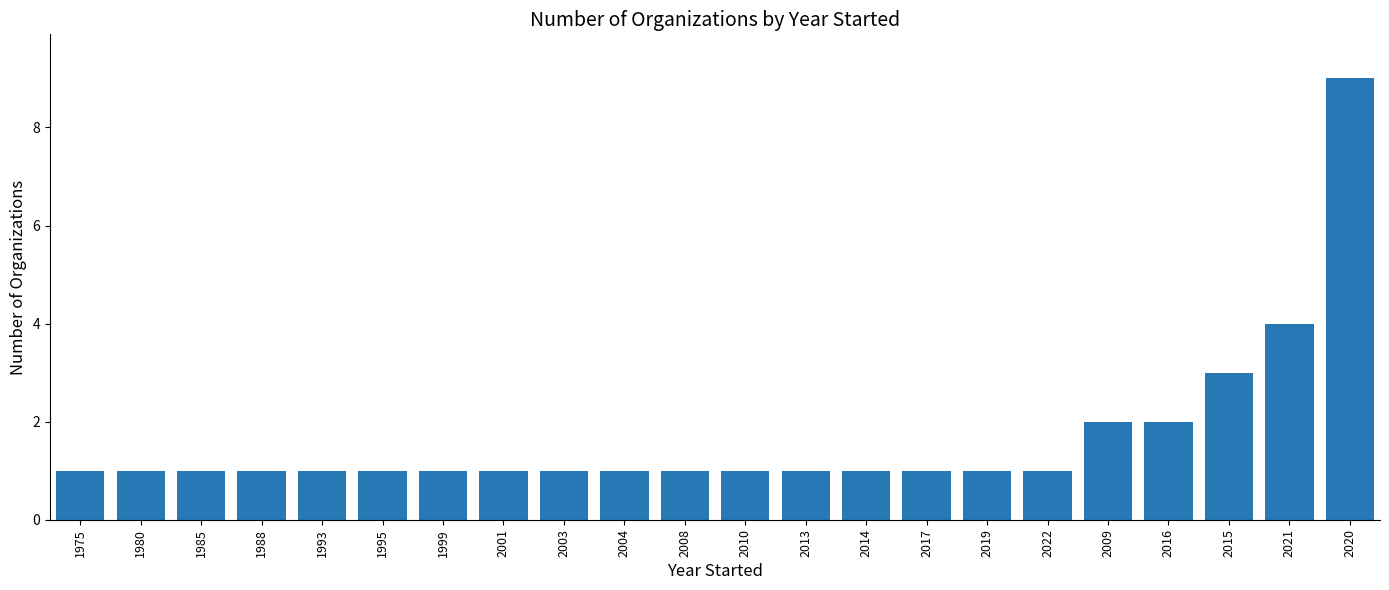

Reading left to right, extract all data points from this chart.

1	1	1	1	1	1	1	1	1	1	1	1	1	1	1	1	1	2	2	3	4	9